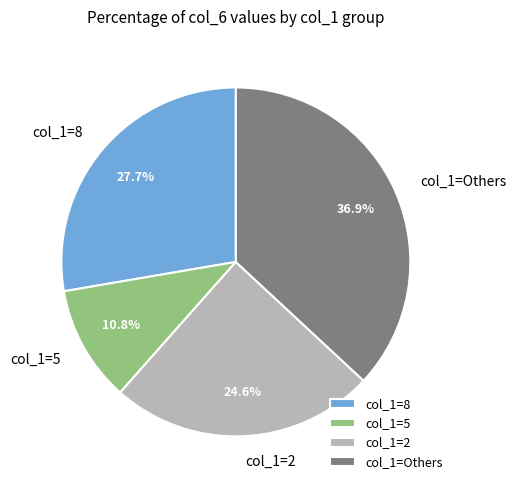

Approximately how many times larger is the value at col_1=8 compared to col_1=2?

1.1